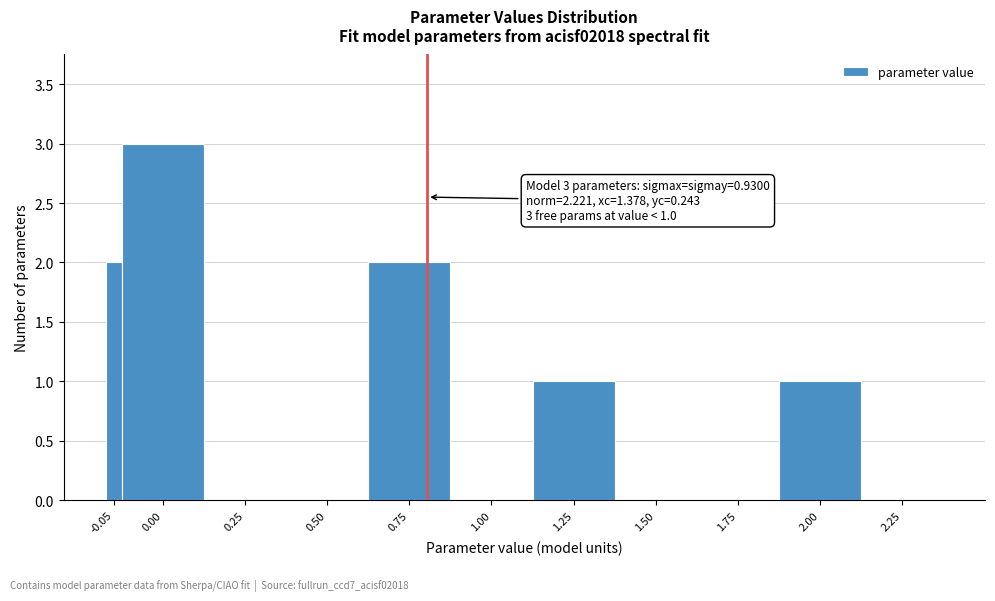

Reading left to right, list all the values displayed in this chart.

-0.05=2	0.00=3	0.25=0	0.50=0	0.75=2	1.00=0	1.25=1	1.50=0	1.75=0	2.00=1	2.25=0